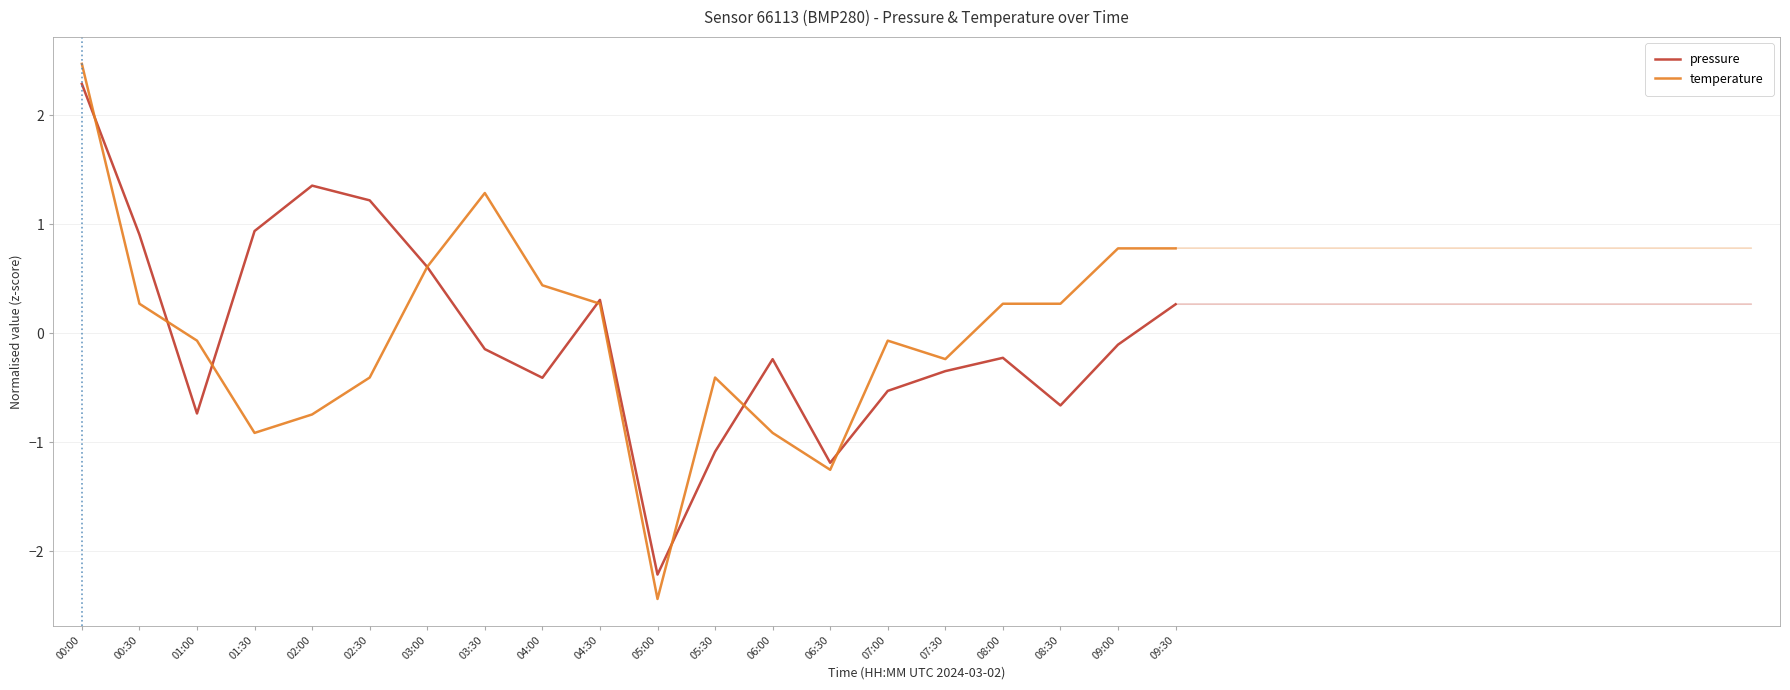

What position from the right is 02:30?

15